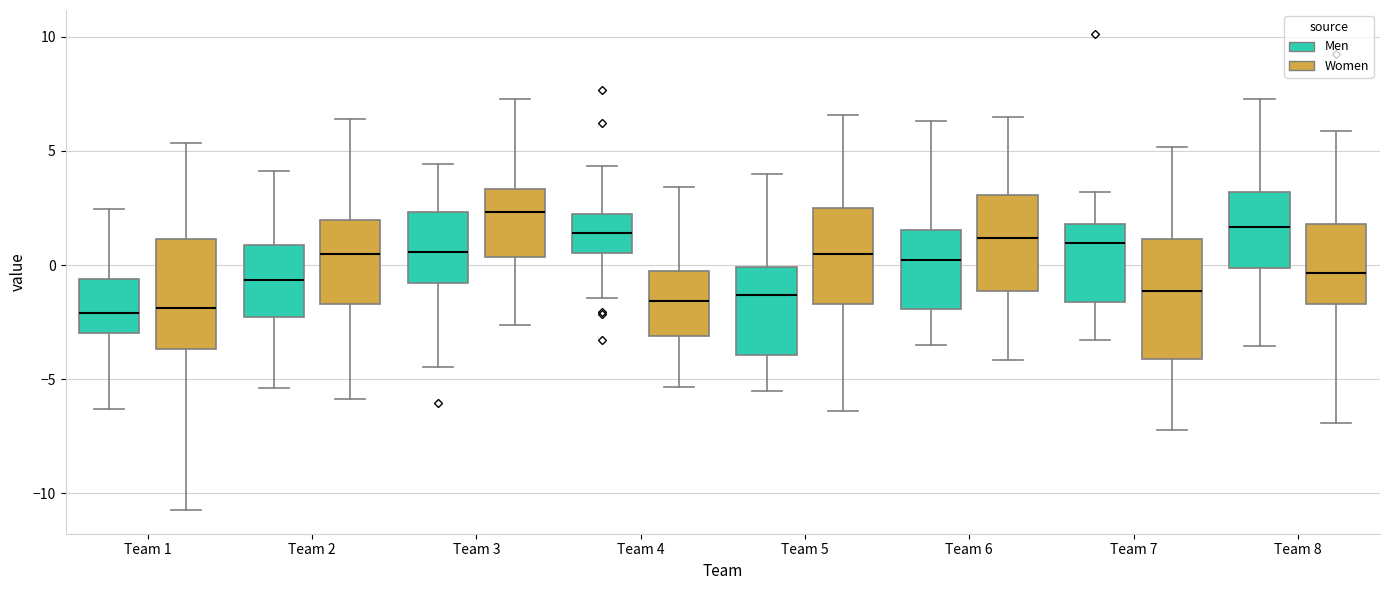

Reading left to right, read every box against the y-axis: the position of its median line, the range the box covers, and the ends of its whiskers. The values are not printed on the chart, so give them approximately, as read against the axis.

Team 1 (Men): median -2.0, box -3.0 to -0.5, whiskers -6.5 to 2.5
Team 1 (Women): median -2.0, box -3.5 to 1.0, whiskers -10.5 to 5.5
Team 2 (Men): median -0.5, box -2.5 to 1.0, whiskers -5.5 to 4.0
Team 2 (Women): median 0.5, box -1.5 to 2.0, whiskers -6.0 to 6.5
Team 3 (Men): median 0.5, box -1.0 to 2.5, whiskers -4.5 to 4.5
Team 3 (Women): median 2.5, box 0.5 to 3.5, whiskers -2.5 to 7.5
Team 4 (Men): median 1.5, box 0.5 to 2.0, whiskers -1.5 to 4.5
Team 4 (Women): median -1.5, box -3.0 to -0.5, whiskers -5.5 to 3.5
Team 5 (Men): median -1.5, box -4.0 to 0.0, whiskers -5.5 to 4.0
Team 5 (Women): median 0.5, box -1.5 to 2.5, whiskers -6.5 to 6.5
Team 6 (Men): median 0.0, box -2.0 to 1.5, whiskers -3.5 to 6.5
Team 6 (Women): median 1.0, box -1.0 to 3.0, whiskers -4.0 to 6.5
Team 7 (Men): median 1.0, box -1.5 to 2.0, whiskers -3.5 to 3.0
Team 7 (Women): median -1.0, box -4.0 to 1.0, whiskers -7.0 to 5.0
Team 8 (Men): median 1.5, box 0.0 to 3.0, whiskers -3.5 to 7.5
Team 8 (Women): median -0.5, box -1.5 to 2.0, whiskers -7.0 to 6.0